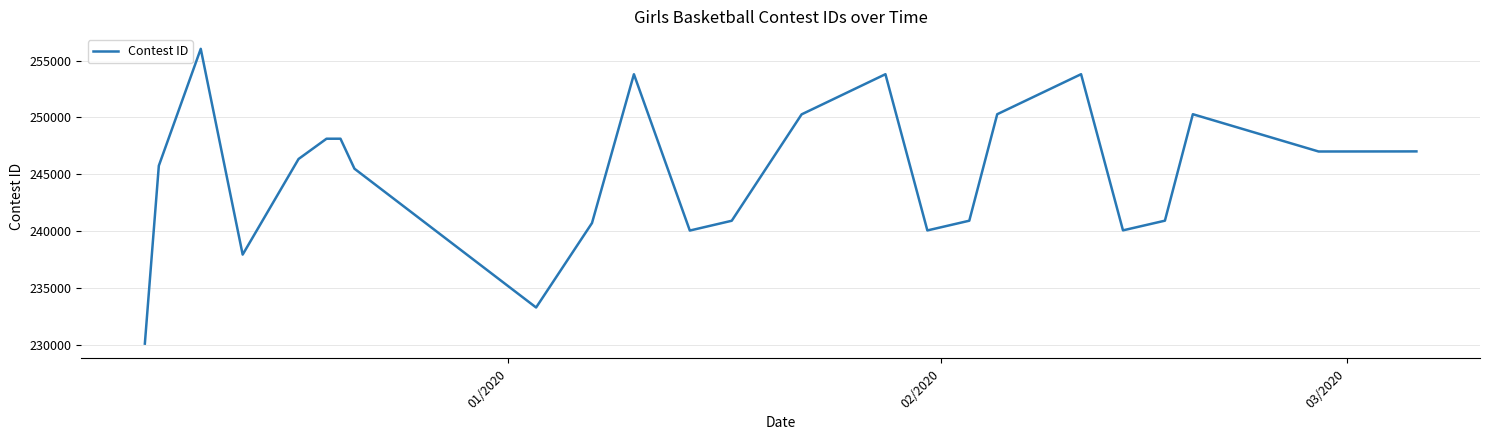

What is the difference between the maximum and minimum values?

25909